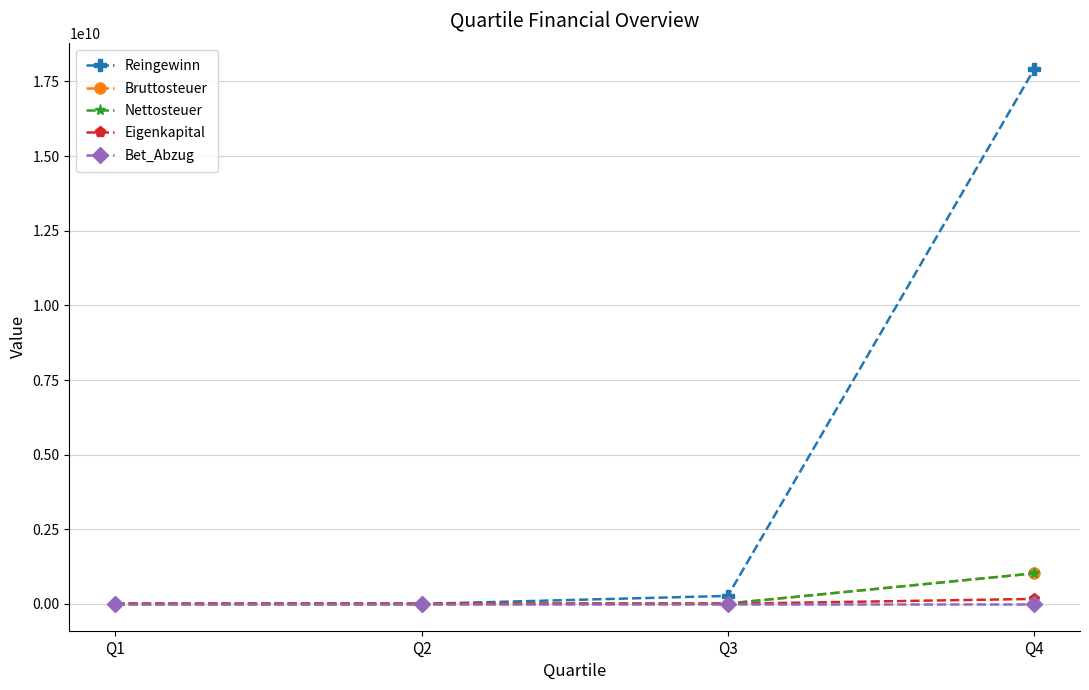

At which category is the sum across all series the highest?

Q4